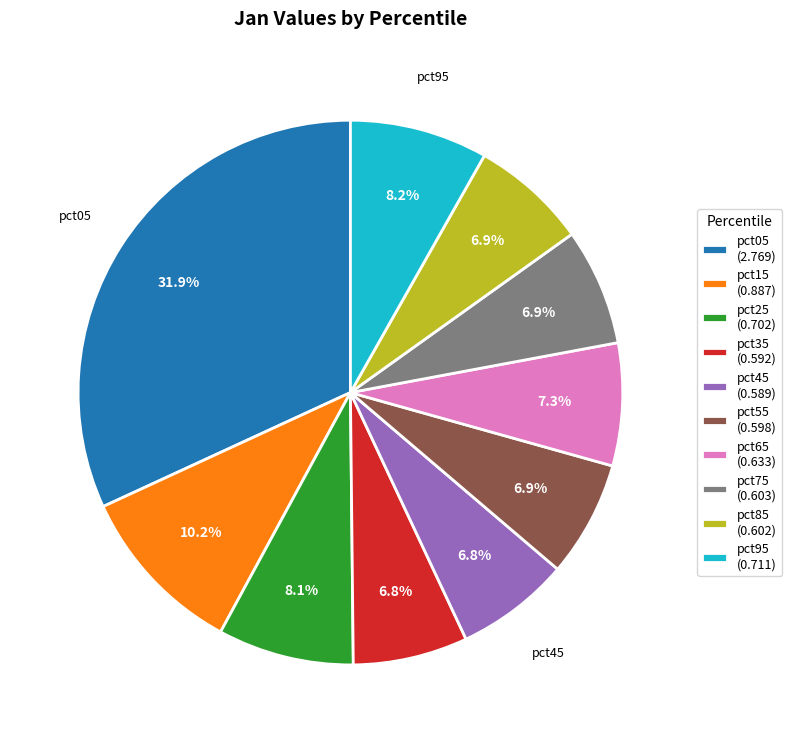

To the nearest percent, what percentage of the pie is pct05?

32%